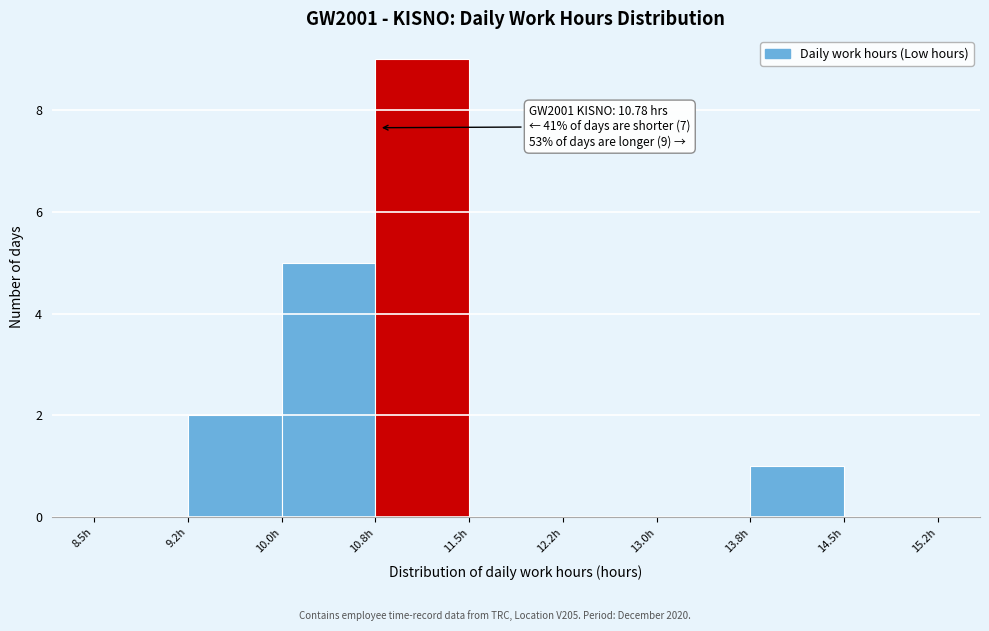

Over which range of the x-axis is the bar tallest?

10.75 to 11.50